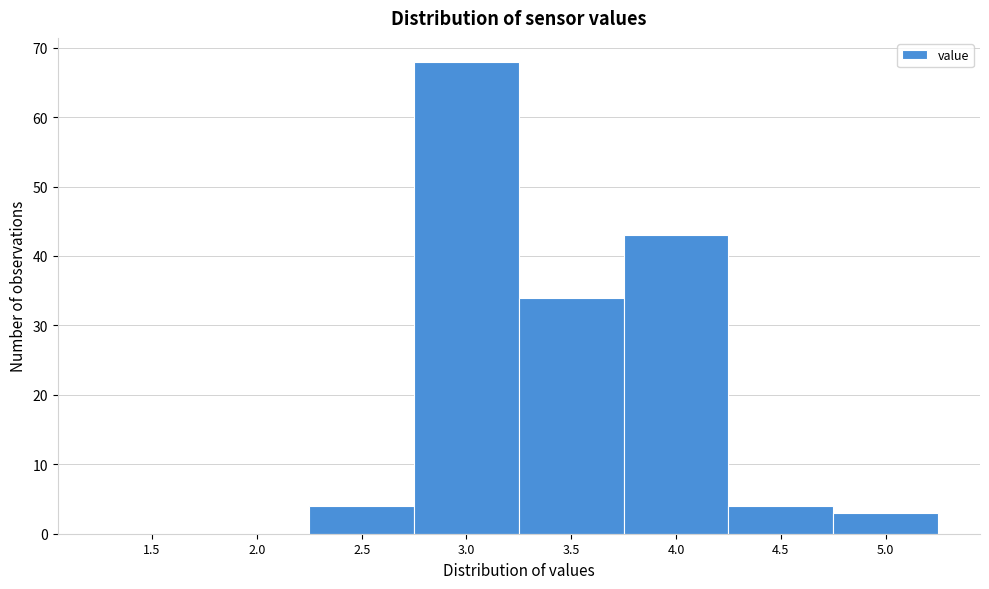

Reading right to left, extract all data points from this chart.

5.0=3	4.5=4	4.0=43	3.5=34	3.0=68	2.5=4	2.0=0	1.5=0